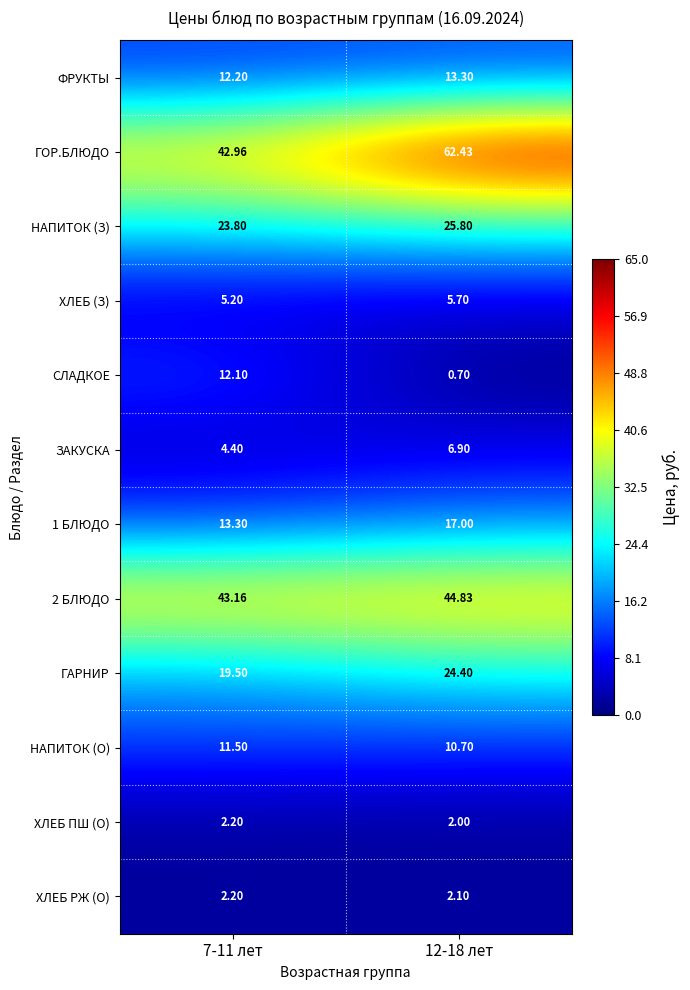

Which series has the largest total across all categories?

ГОР.БЛЮДО